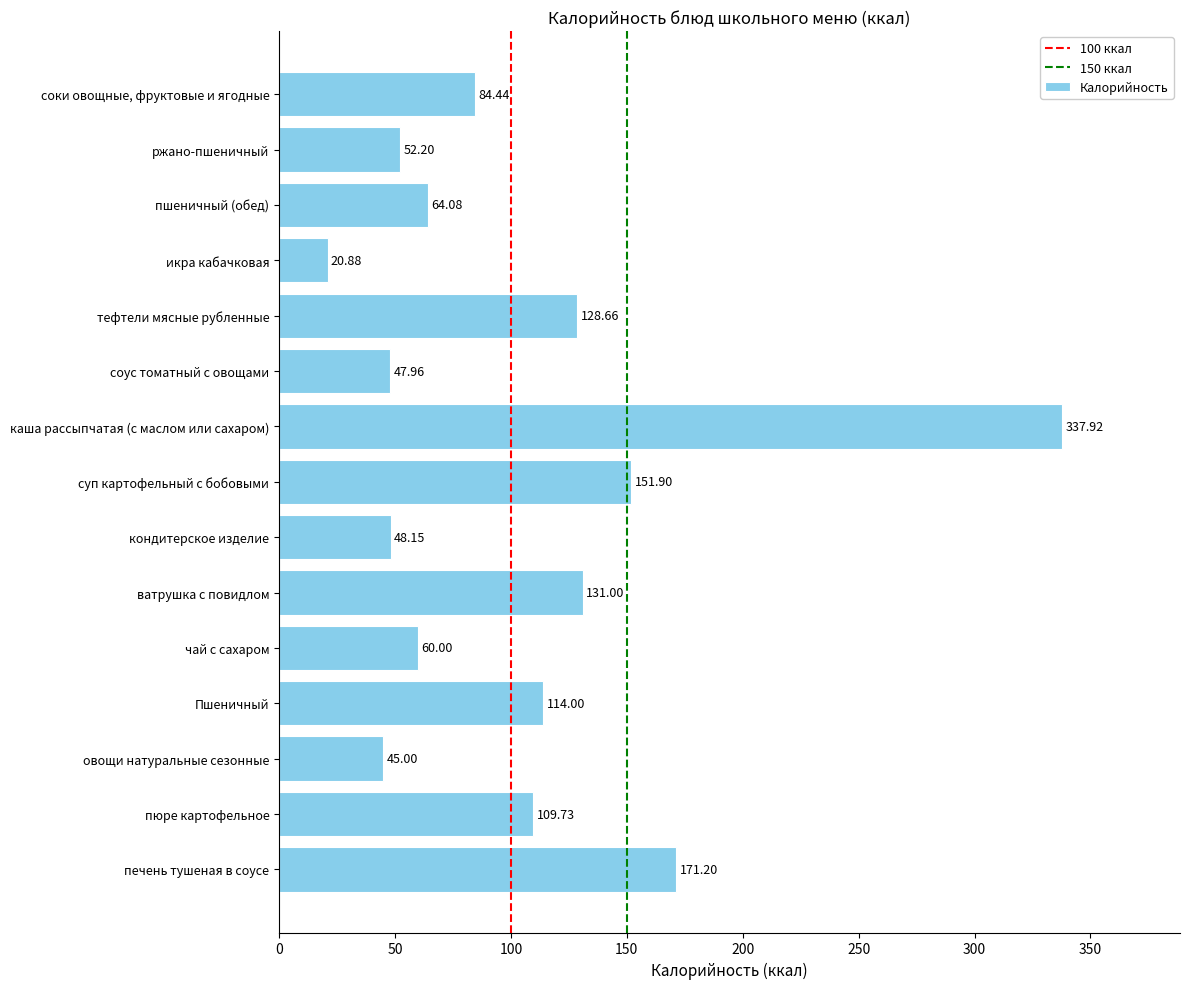

What is the sum of the values at пшеничный (обед) and кондитерское изделие?

112.2